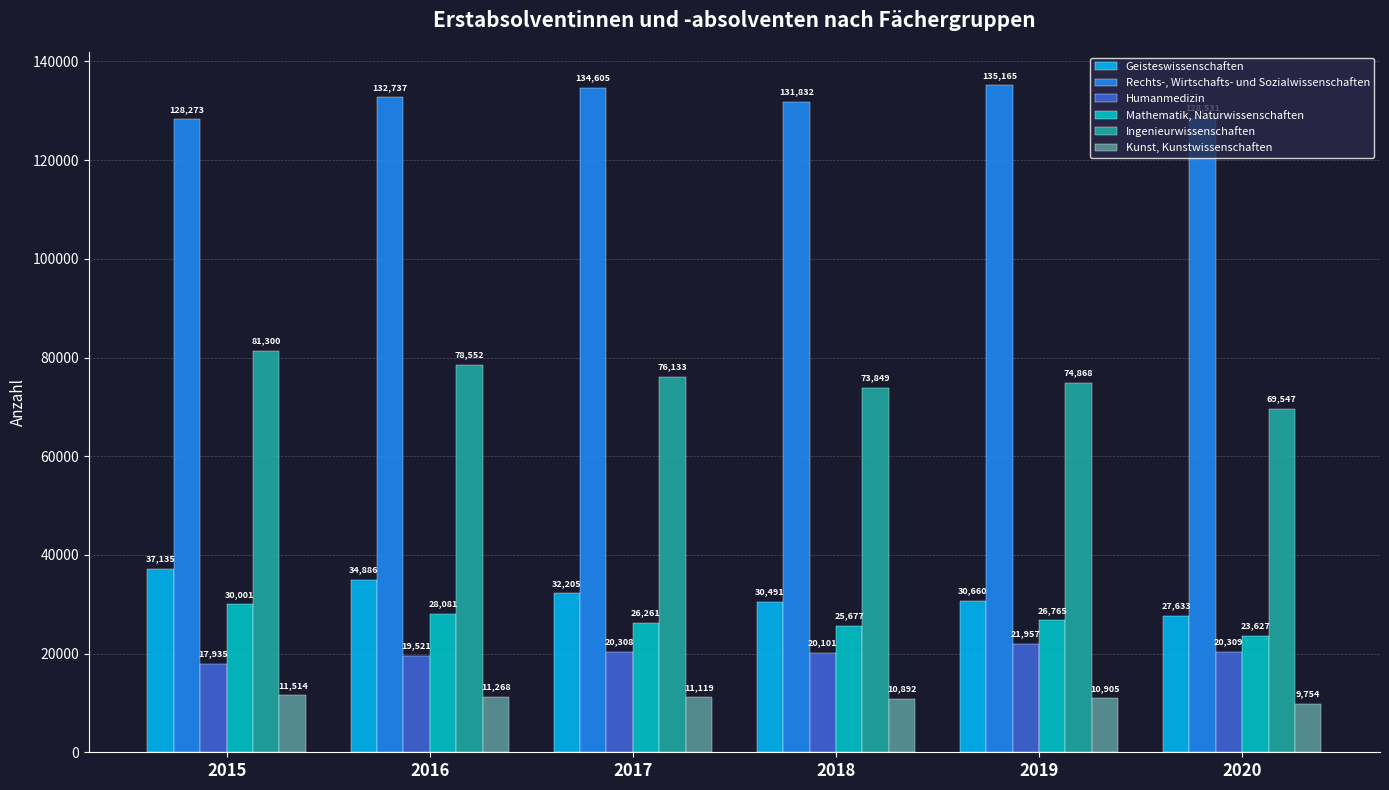

How many values in the Ingenieurwissenschaften series are below 76133?

3